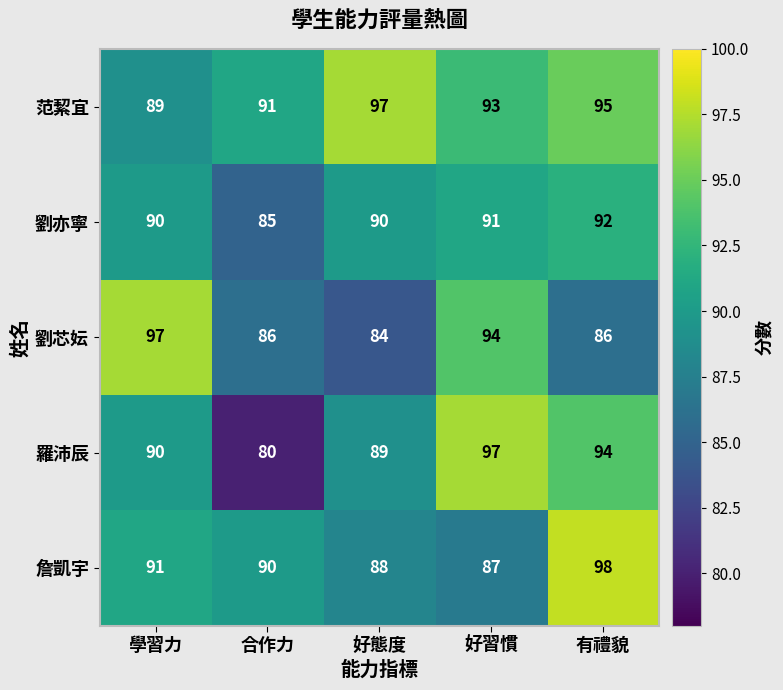

Which series has the largest range (max minus min)?

羅沛辰